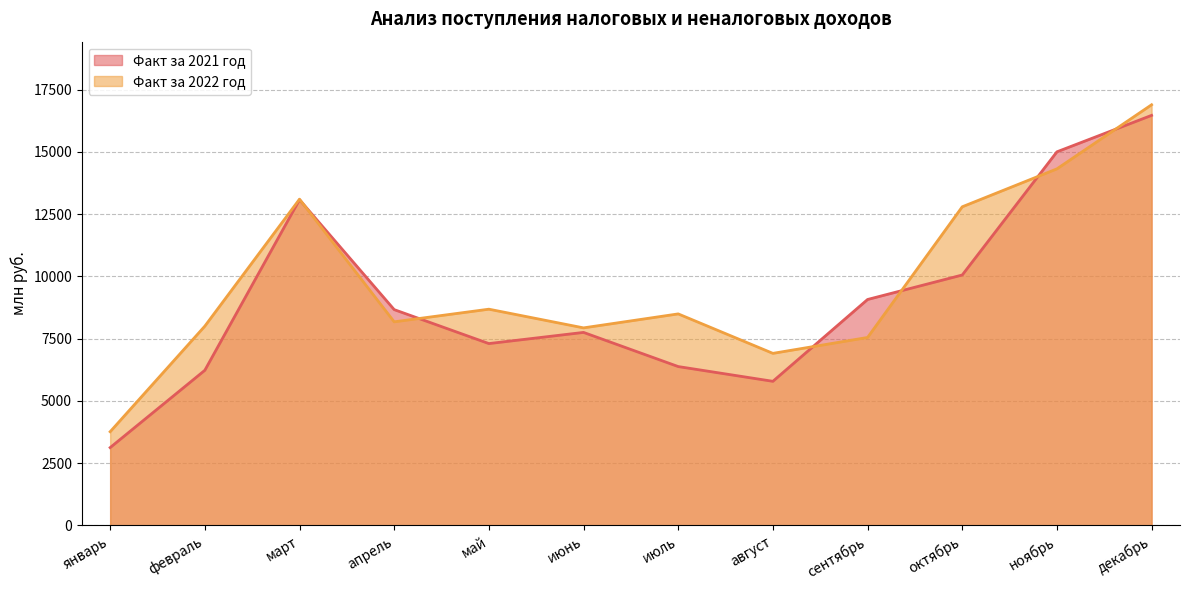

True or false: Факт за 2021 год has a value of 10789.0 at июнь.

False